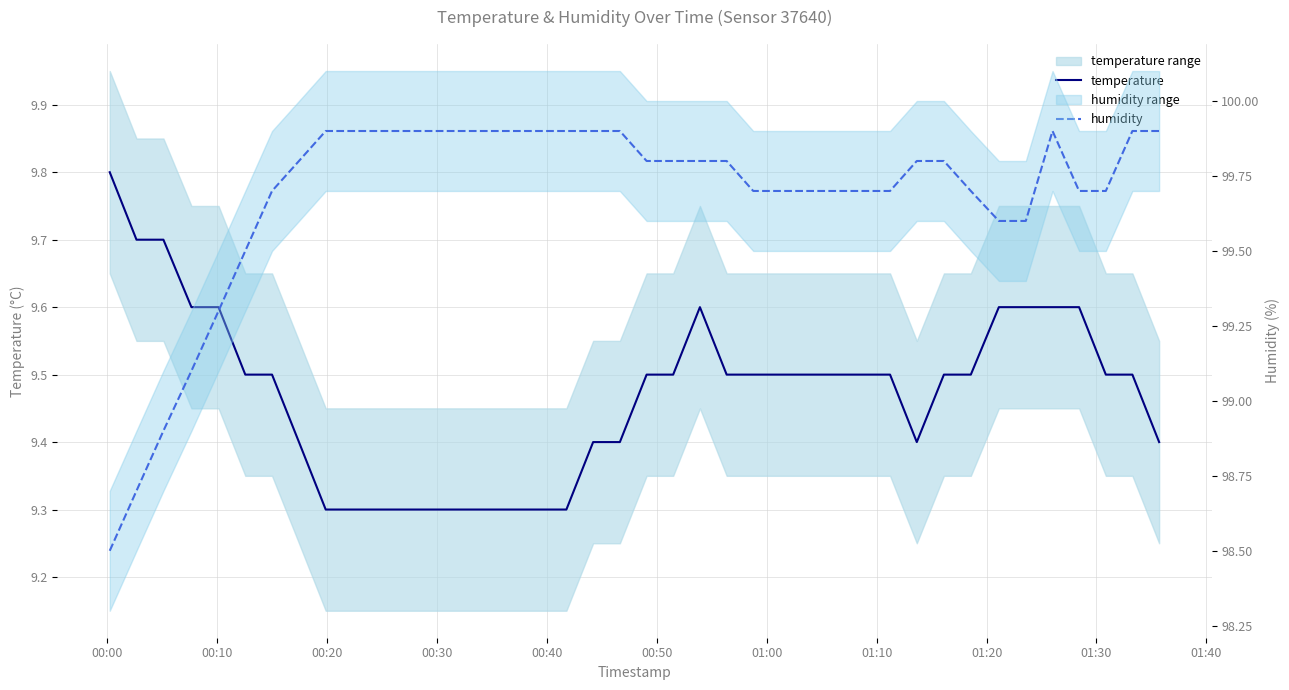

What are all the series names shown in the legend?

temperature, humidity